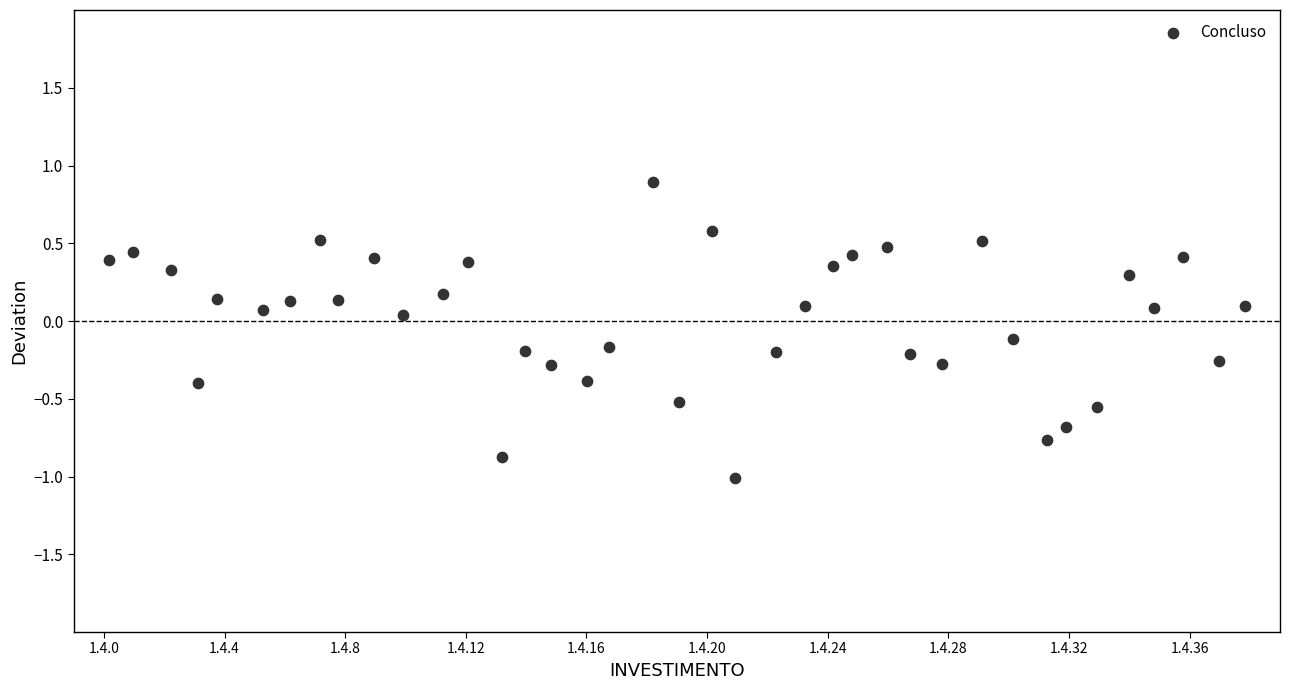

What is the range of X values (max minus min)?

37.7